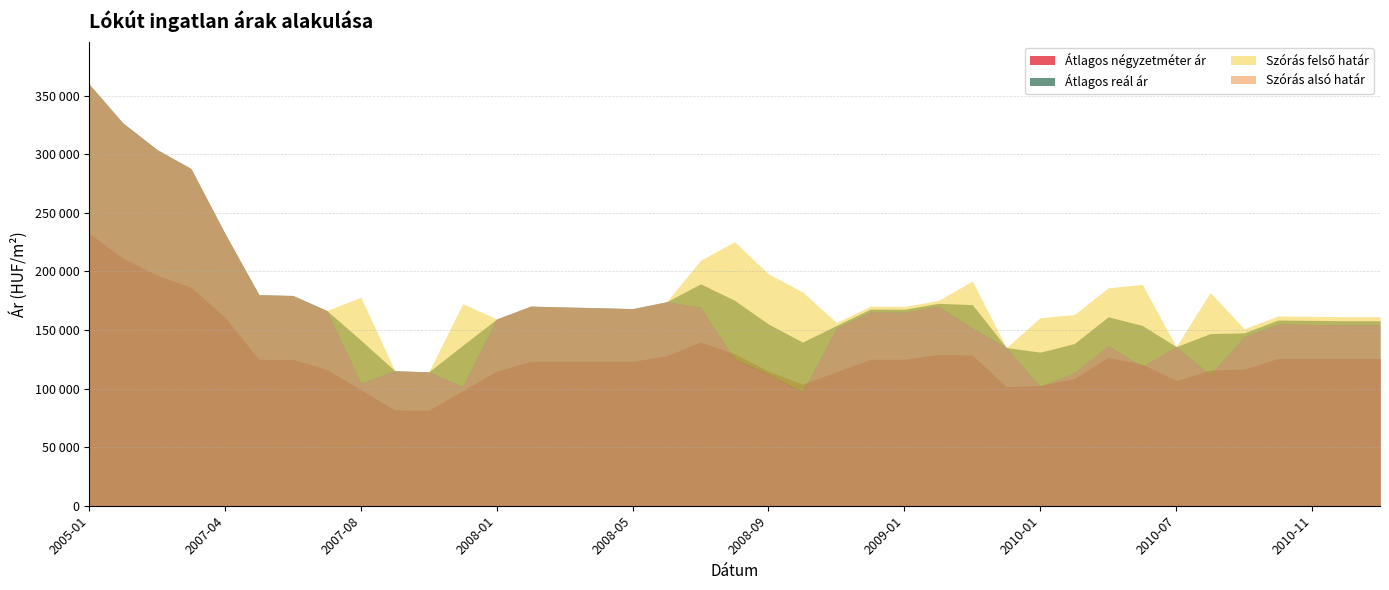

List the series in order of their peak value, lowest first.

Átlagos négyzetméter ár, Szórás alsó határ, Szórás felső határ, Átlagos reál ár